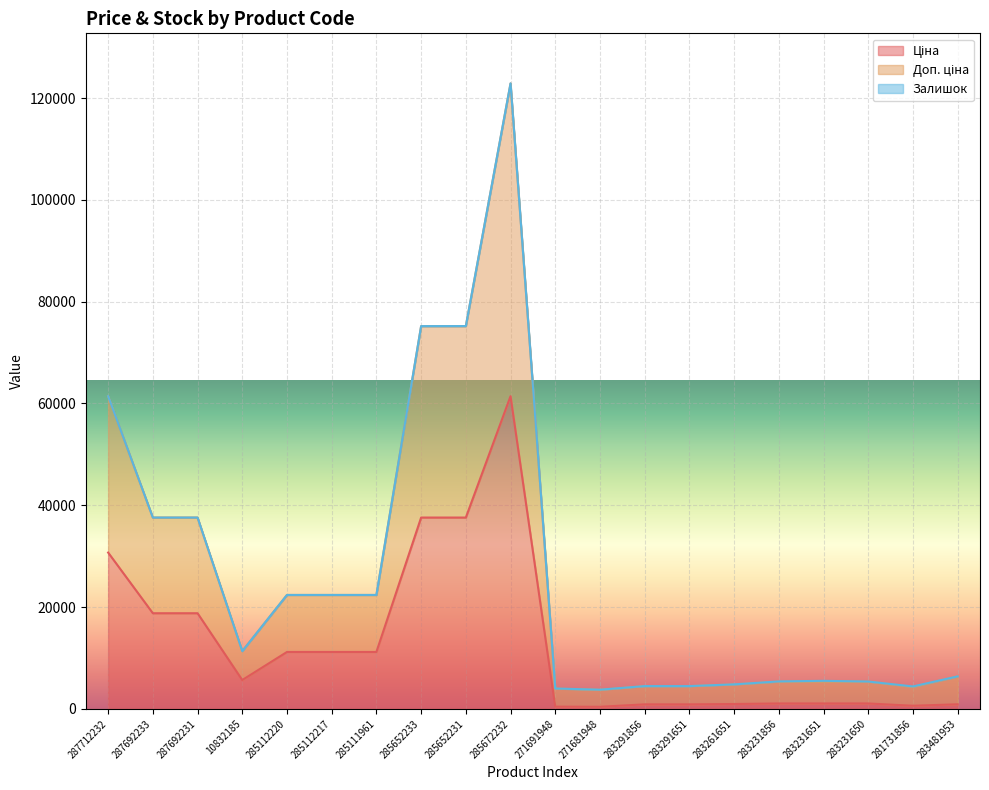

True or false: Доп. ціна and Ціна cross at least once.

False